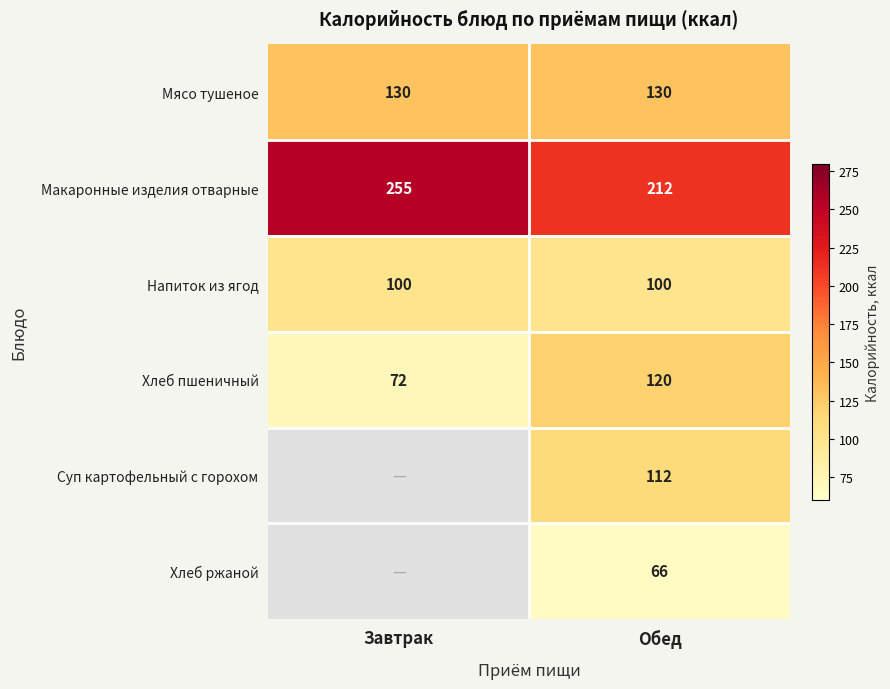

The value of Напиток из ягод at Завтрак is 152. True or false?

False